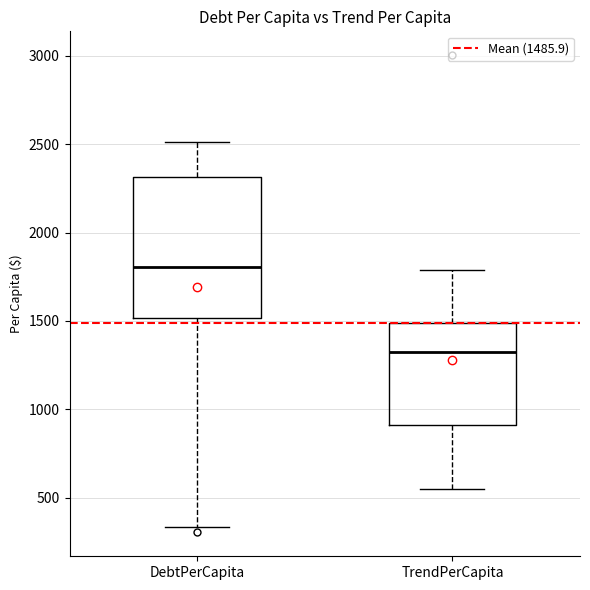

Which box's median line is the lowest?

TrendPerCapita